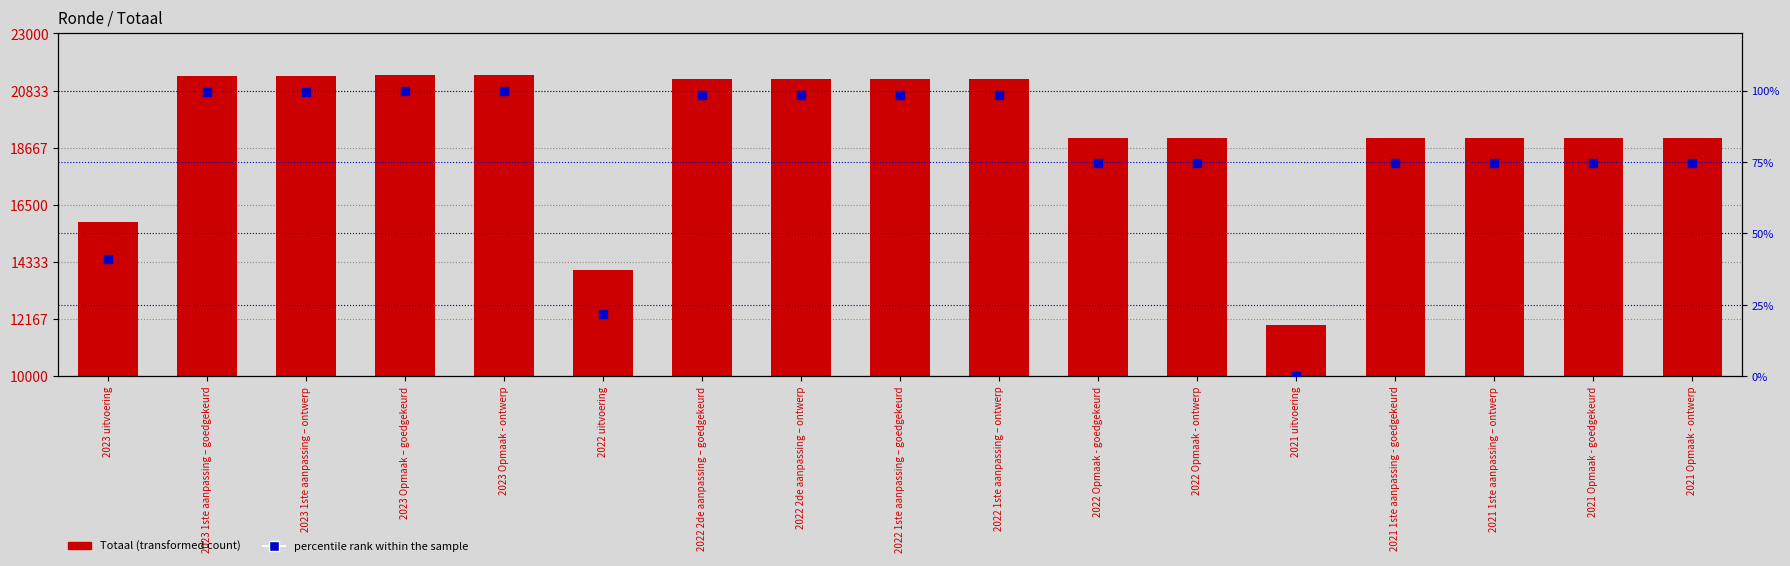

Which series has the widest spread of Y values?

Totaal